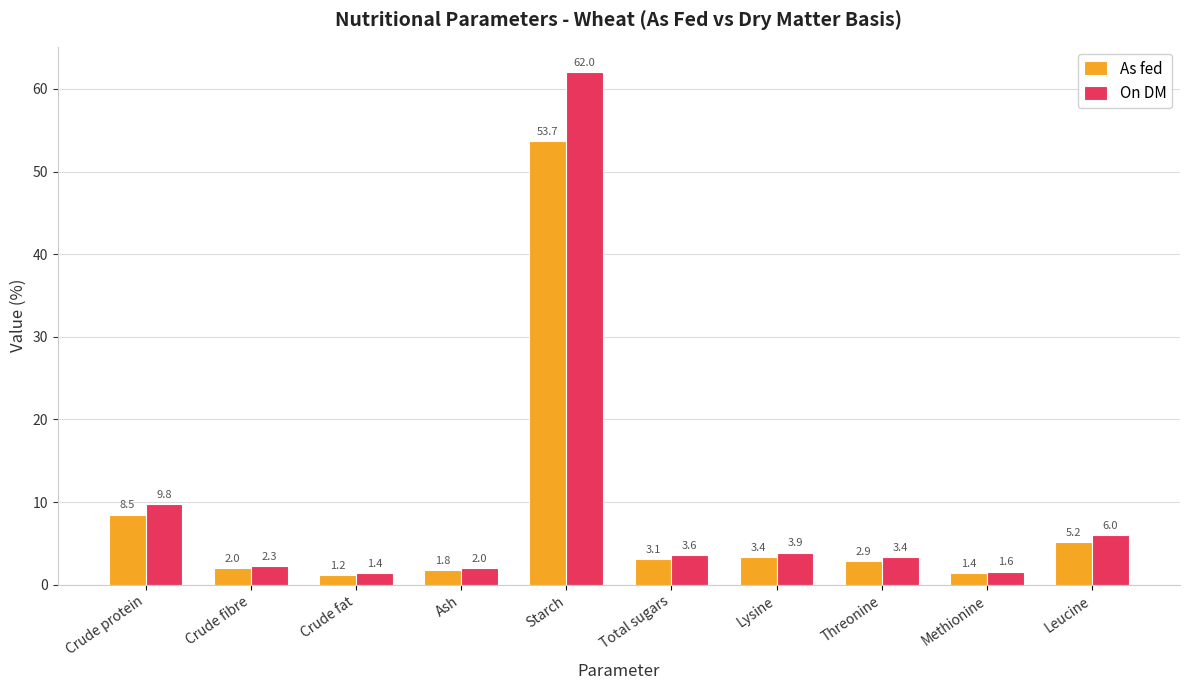

Which series changed the most between Ash and Total sugars?

On DM